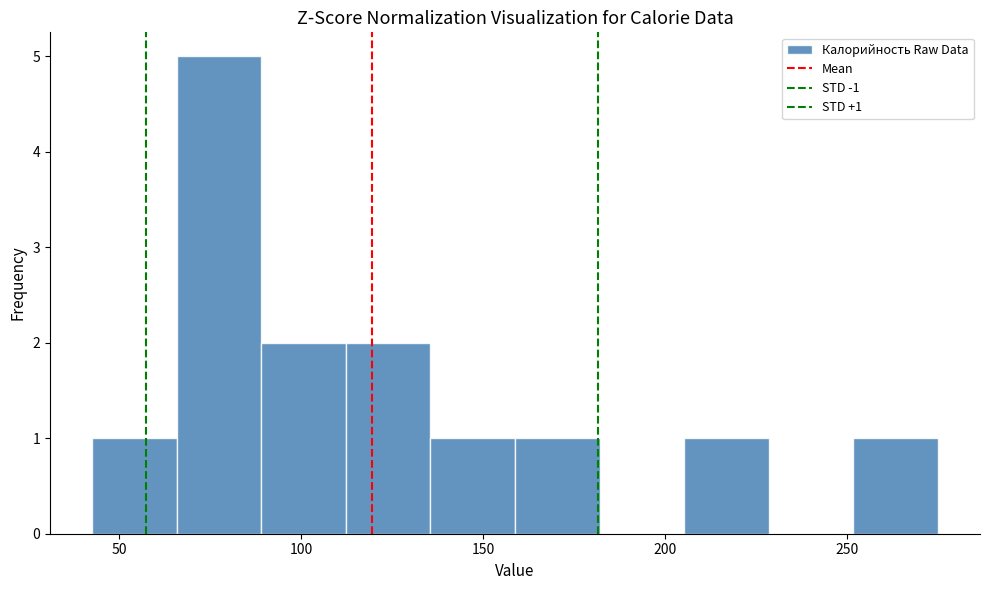

Over which range of the x-axis is the bar tallest?

65 to 90